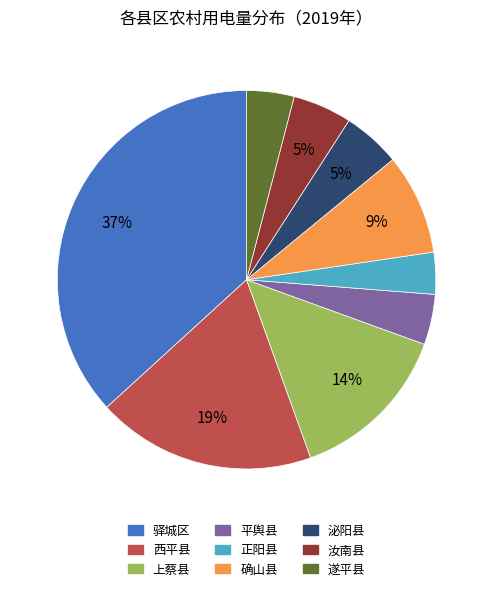

Combined, do 汝南县 and 上蔡县 account for over 50%?

No